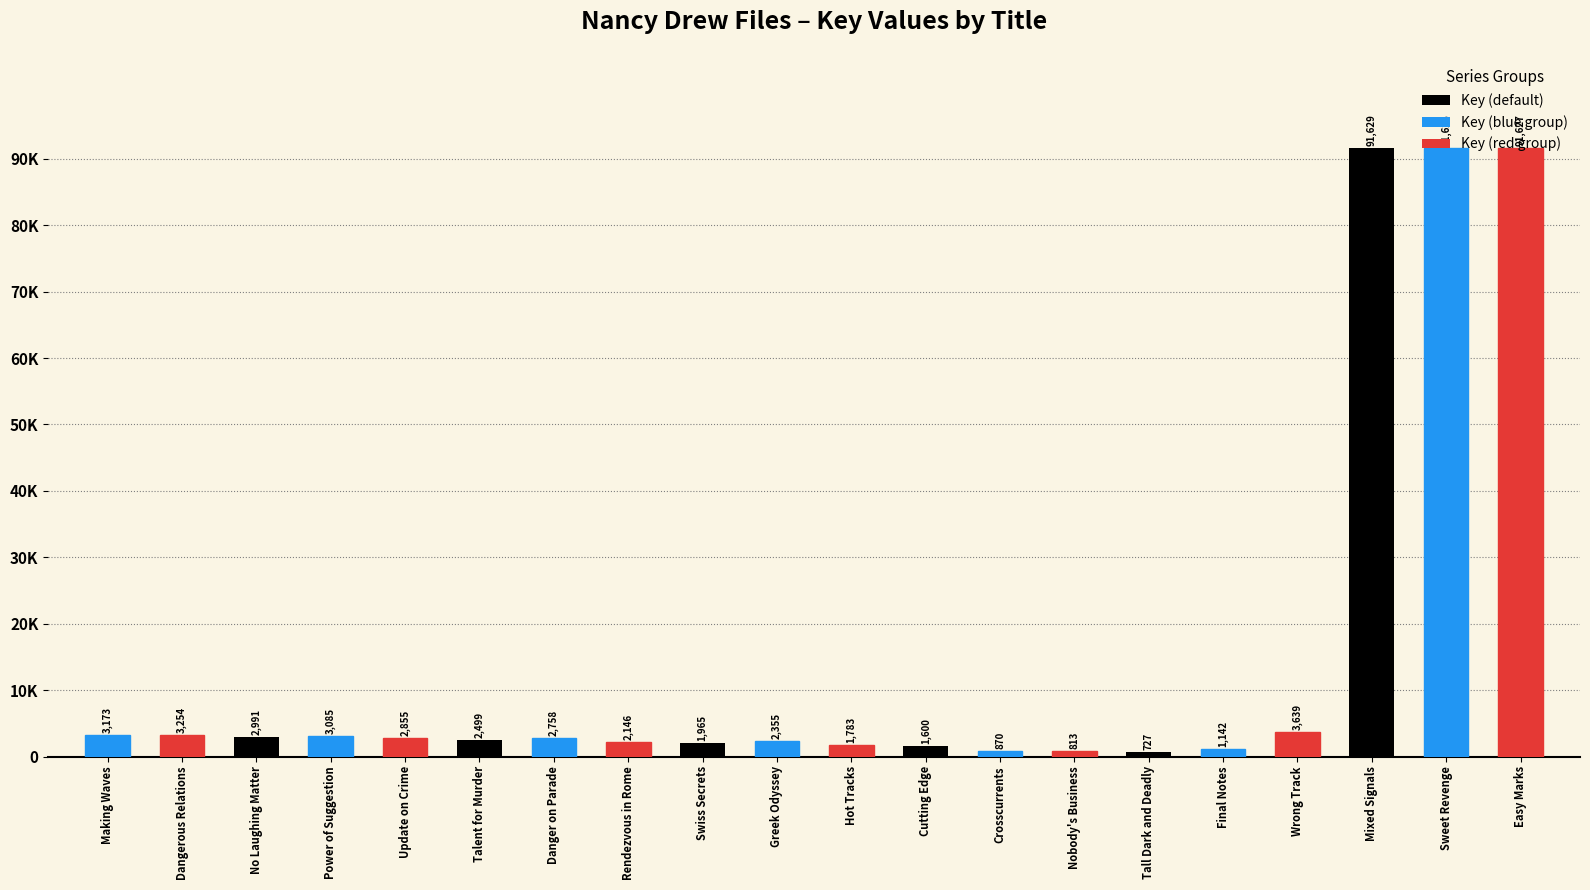

What position from the left is Crosscurrents?

13